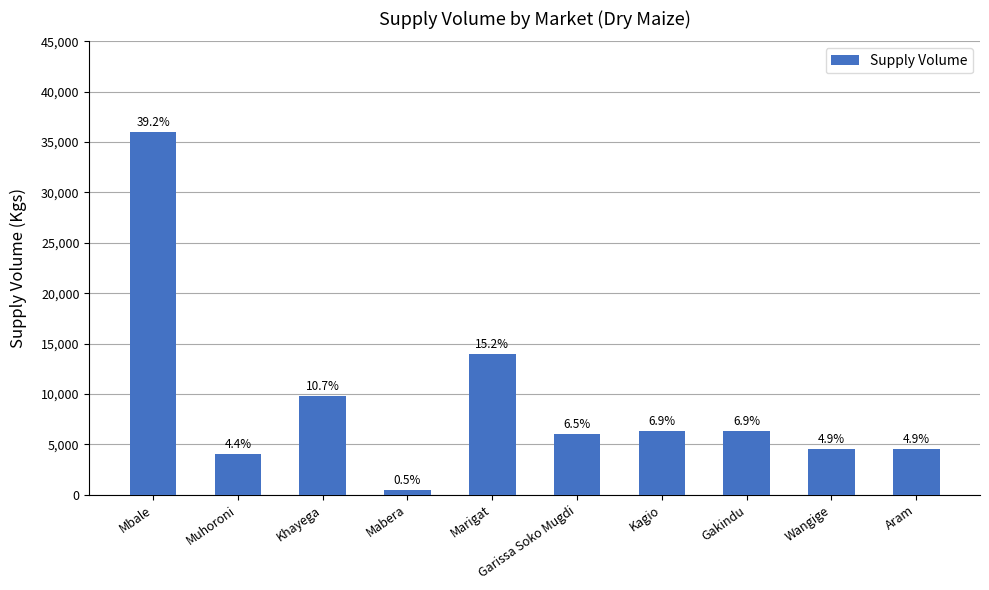

What value does the data have at Gakindu, to the nearest 100?

6300